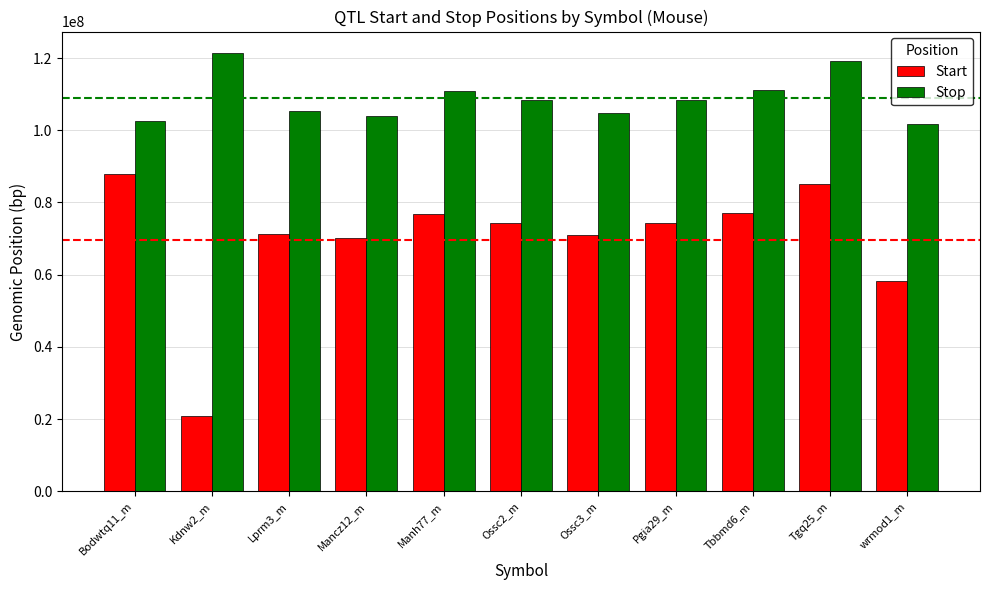

Read the Start value at Mancz12_m, to the nearest 50.

70072000